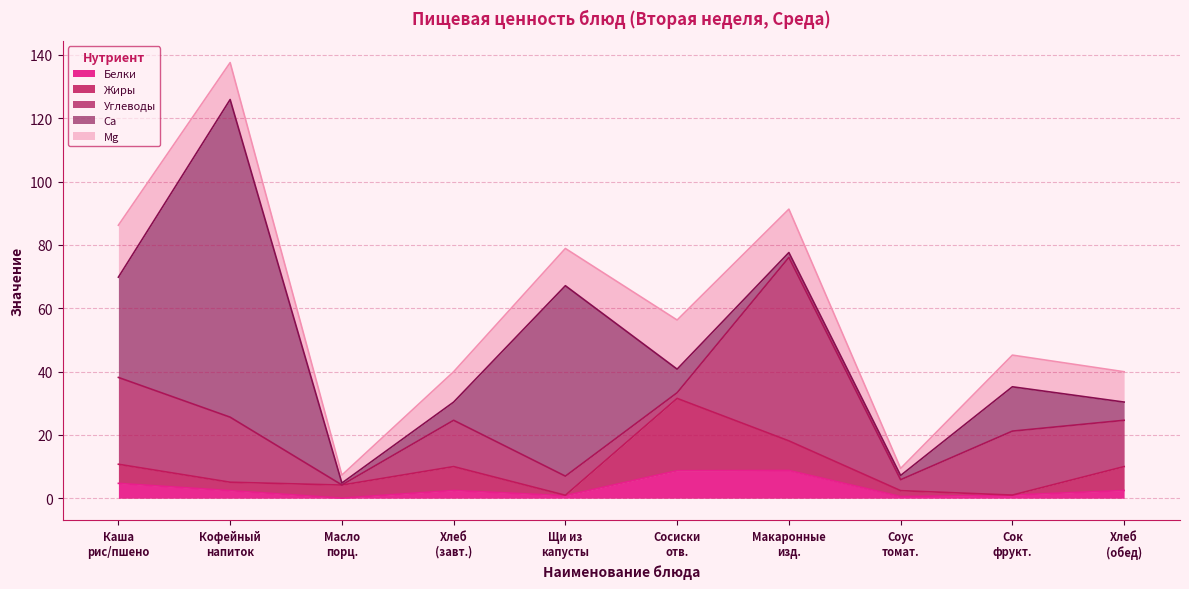

Reading left to right, what are all the values shown in this chart?

Белки: Каша из риса и пшена=4.7	Кофейный напиток с молоком=2.4	масло порциями=0.0	Хлеб пшеничный (завтрак)=2.5	Щи из свежей капусты=0.8	Сосиски отварные=8.7	Макаронные изделия=8.8	соус томатный=0.5	Сок фруктовый=1.0	Хлеб пшеничный (обед)=2.5
Жиры: Каша из риса и пшена=6.0	Кофейный напиток с молоком=2.7	масло порциями=4.1	Хлеб пшеничный (завтрак)=7.5	Щи из свежей капусты=0.1	Сосиски отварные=22.8	Макаронные изделия=9.3	соус томатный=1.9	Сок фруктовый=0.0	Хлеб пшеничный (обед)=7.5
Углеводы: Каша из риса и пшена=27.4	Кофейный напиток с молоком=20.5	масло порциями=0.0	Хлеб пшеничный (завтрак)=14.6	Щи из свежей капусты=6.0	Сосиски отварные=1.8	Макаронные изделия=57.9	соус томатный=3.5	Сок фруктовый=20.2	Хлеб пшеничный (обед)=14.6
Са: Каша из риса и пшена=31.7	Кофейный напиток с молоком=100.3	масло порциями=0.6	Хлеб пшеничный (завтрак)=5.8	Щи из свежей капусты=60.1	Сосиски отварные=7.4	Макаронные изделия=1.6	соус томатный=1.3	Сок фруктовый=14.0	Хлеб пшеничный (обед)=5.8
Mg: Каша из риса и пшена=16.4	Кофейный напиток с молоком=11.7	масло порциями=2.5	Хлеб пшеничный (завтрак)=9.6	Щи из свежей капусты=11.8	Сосиски отварные=15.5	Макаронные изделия=13.7	соус томатный=2.2	Сок фруктовый=10.0	Хлеб пшеничный (обед)=9.6